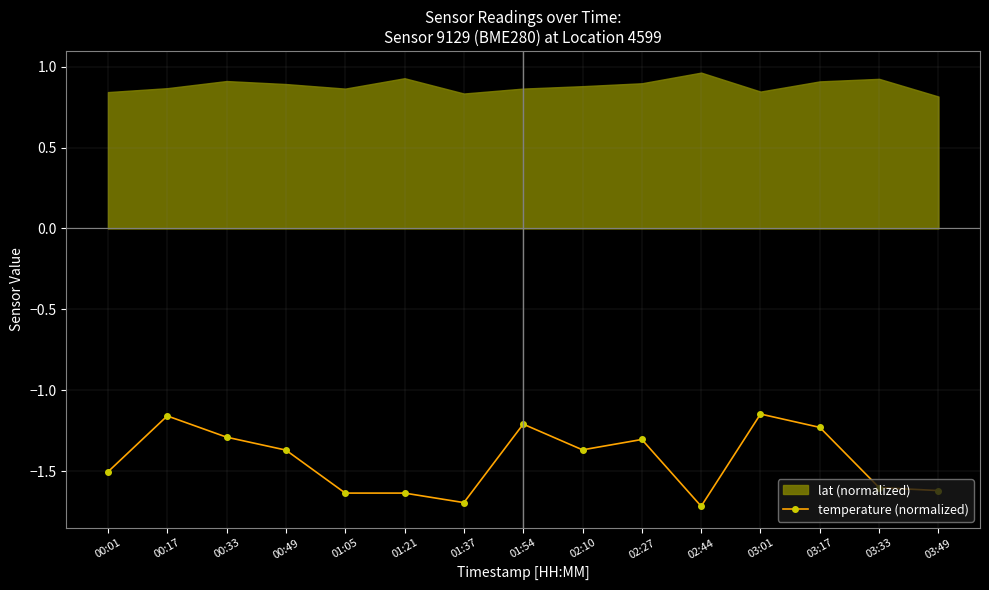

What value does the data have at 03:17?

-1.2